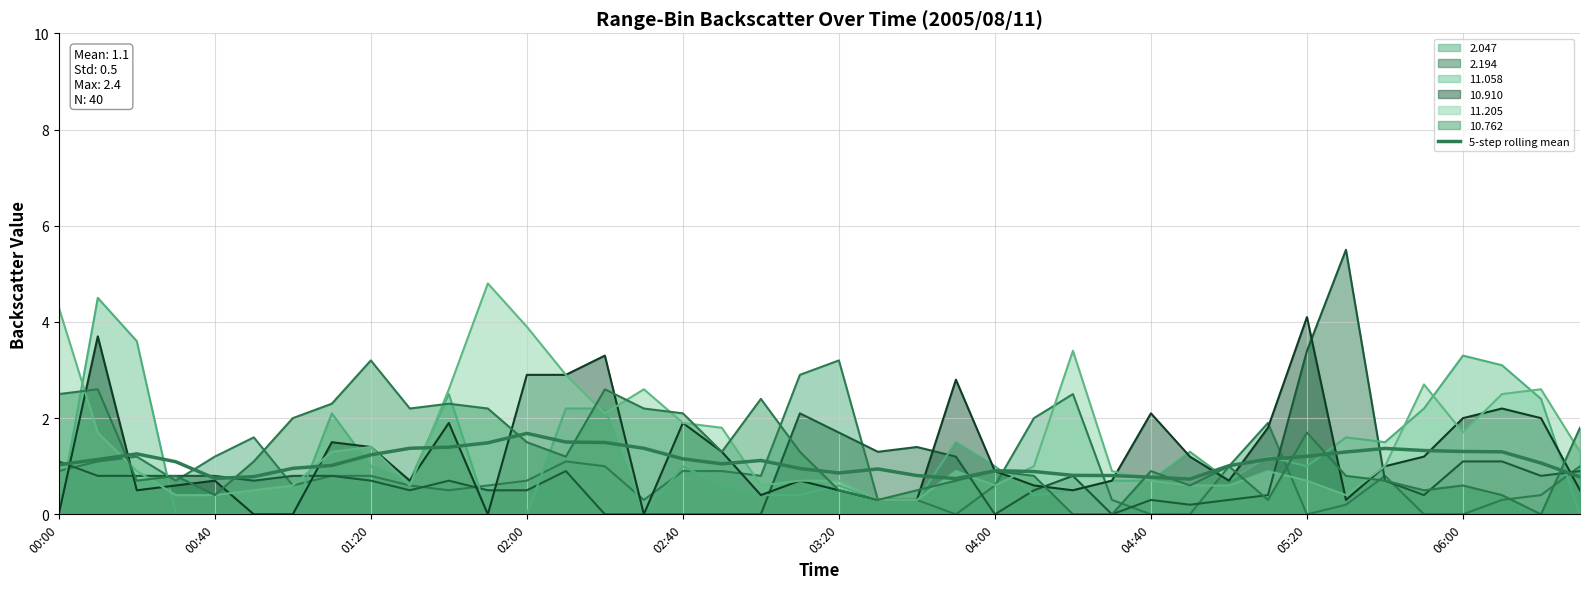

Reading left to right, extract all data points from this chart.

1.0	1.1	1.3	1.1	0.7	0.8	1.0	1.0	1.2	1.4	1.4	1.5	1.7	1.5	1.5	1.4	1.2	1.1	1.1	1.0	0.9	0.9	0.8	0.7	0.9	0.9	0.8	0.8	0.8	0.7	1.0	1.1	1.2	1.3	1.4	1.3	1.3	1.3	1.1	0.8